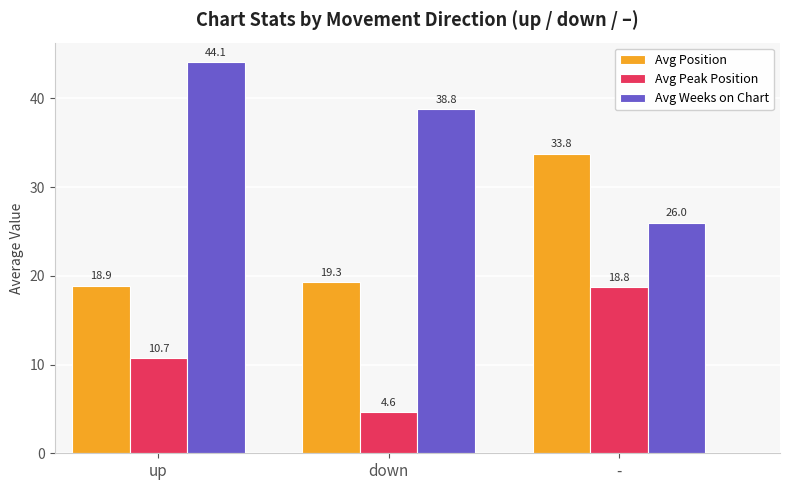

Reading right to left, list all the values displayed in this chart.

Avg Position: 33.8	19.3	18.9
Avg Peak Position: 18.8	4.6	10.7
Avg Weeks on Chart: 26.0	38.8	44.1